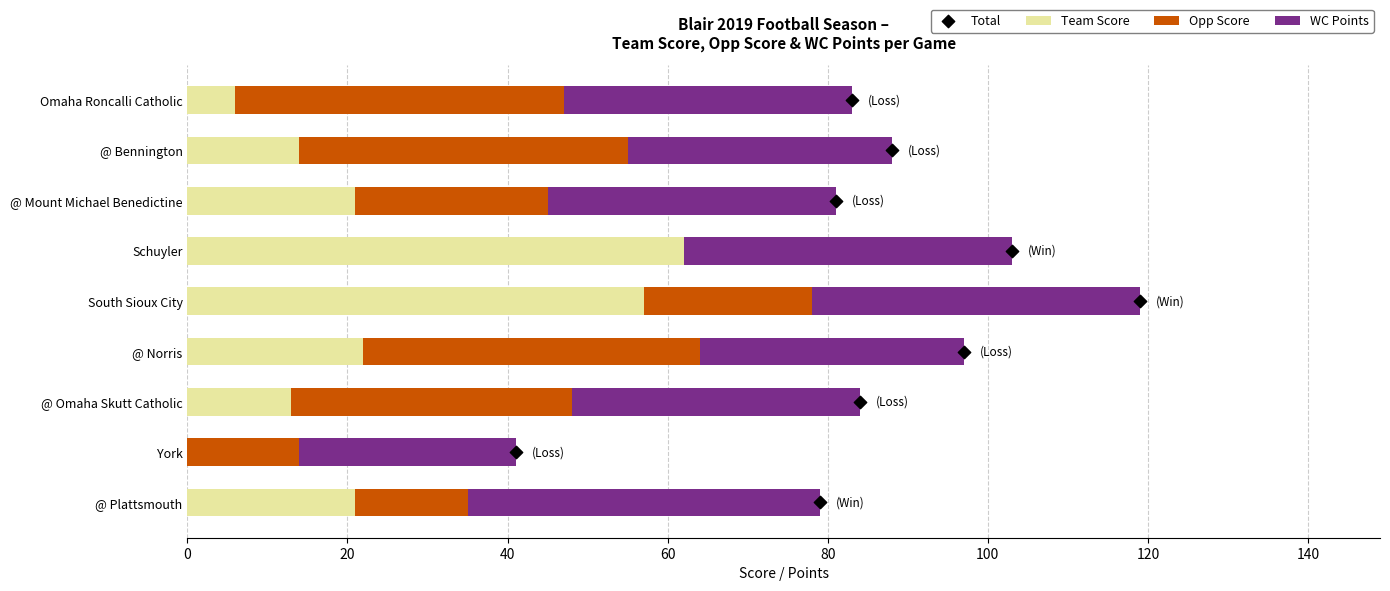

Which series has the largest total across all categories?

WC Points